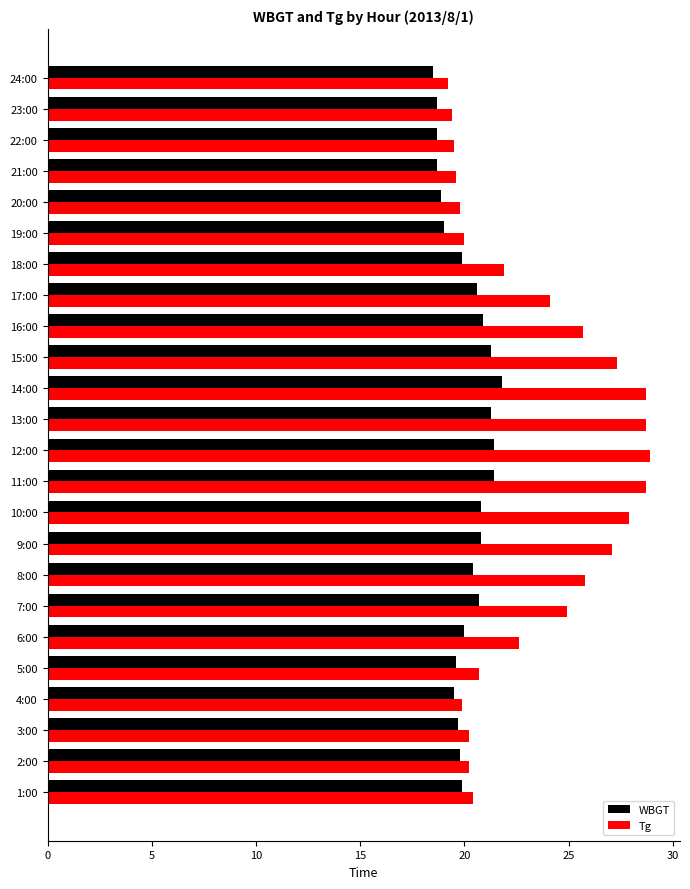

What is the total value across all series at 10:00?

48.7